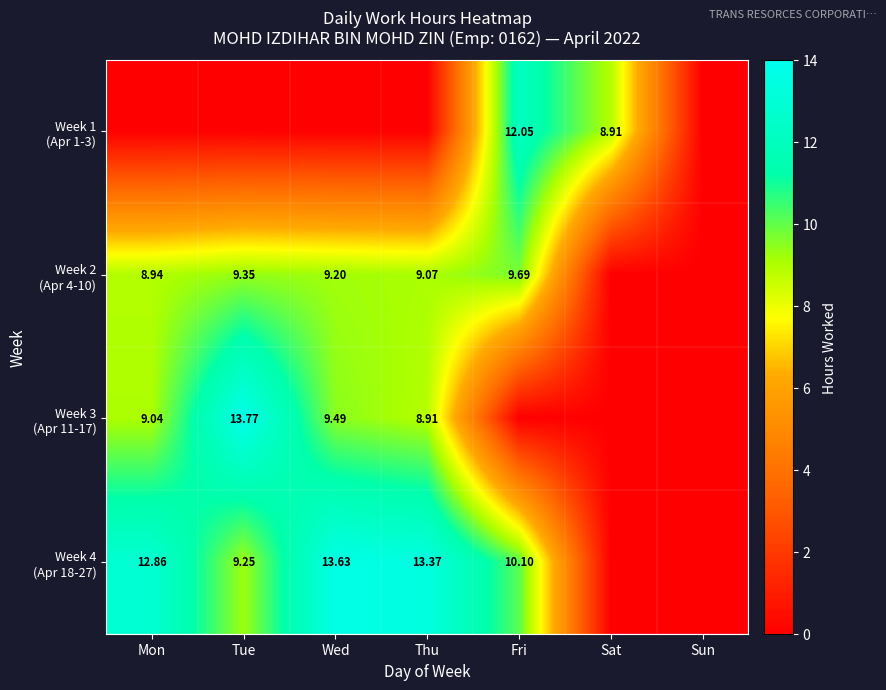

What is the difference between the Week 4 (Apr 18-27) values at Wed and Thu?

0.3